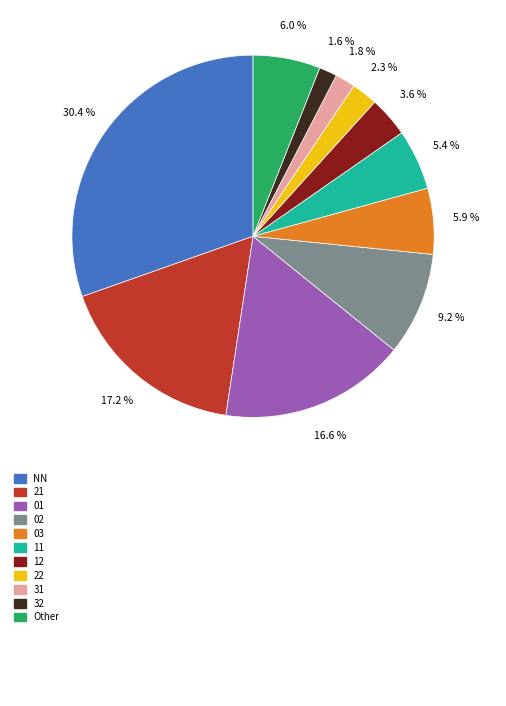

Count the number of slices in the pie.

11